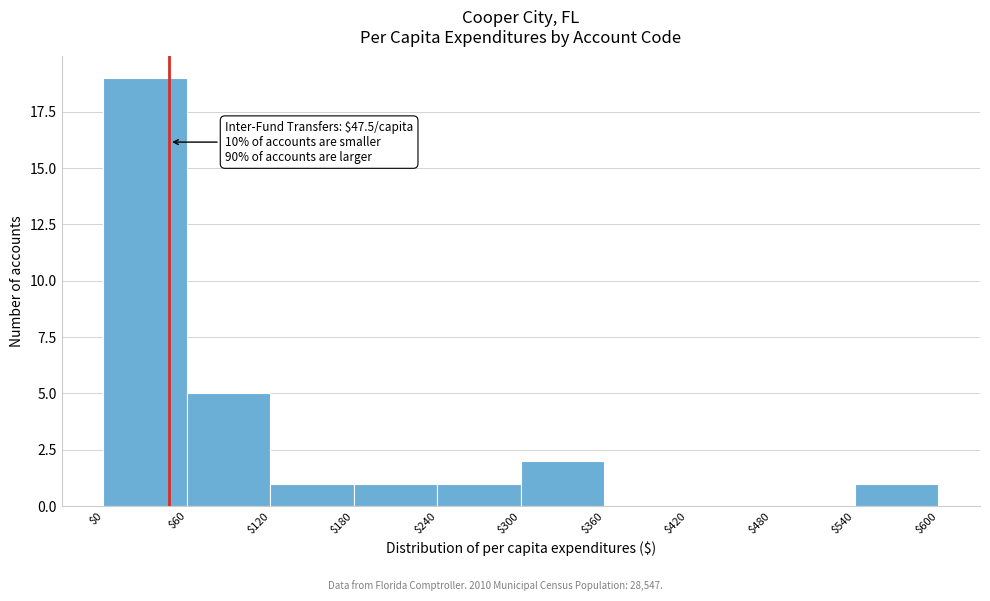

Which range on the x-axis has the tallest bar?

$0 to $60